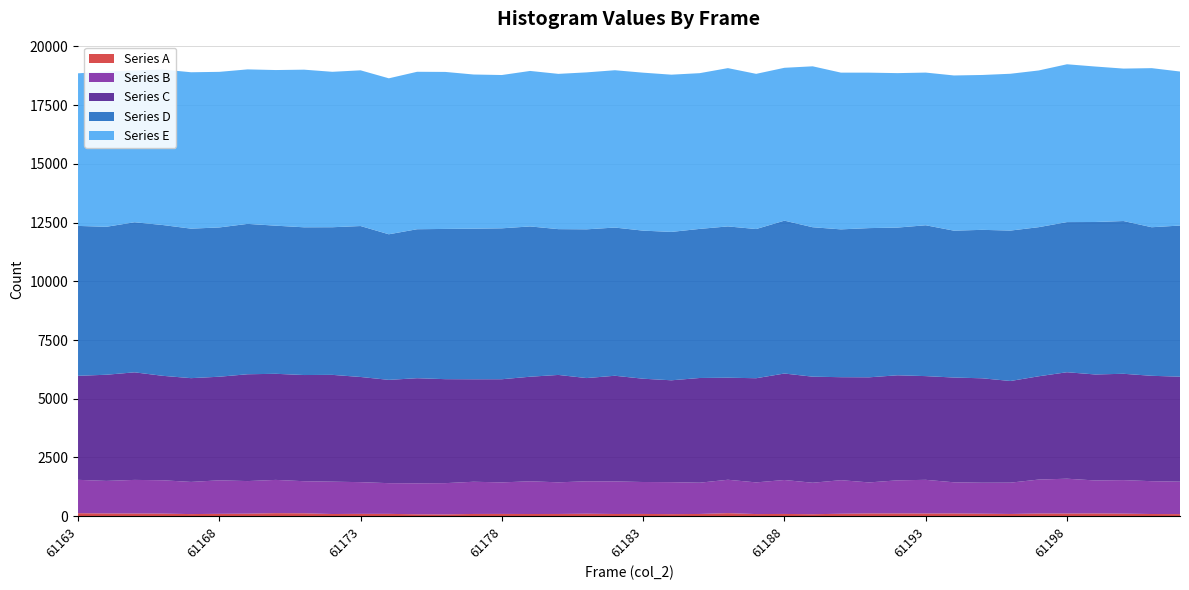

Reading left to right, what are all the values shown in this chart?

Series A: 61163=128	61164=118	61165=115	61166=111	61167=91	61168=102	61169=109	61170=130	61171=124	61172=94	61173=101	61174=100	61175=82	61176=78	61177=96	61178=98	61179=94	61180=96	61181=106	61182=95	61183=97	61184=89	61185=96	61186=130	61187=92	61188=97	61189=85	61190=105	61191=118	61192=118	61193=116	61194=117	61195=107	61196=96	61197=115	61198=115	61199=118	61200=110	61201=94	61202=89
Series B: 61163=1421	61164=1385	61165=1431	61166=1419	61167=1369	61168=1426	61169=1387	61170=1416	61171=1366	61172=1377	61173=1349	61174=1307	61175=1319	61176=1330	61177=1371	61178=1342	61179=1393	61180=1347	61181=1381	61182=1387	61183=1359	61184=1361	61185=1331	61186=1422	61187=1348	61188=1445	61189=1340	61190=1429	61191=1321	61192=1409	61193=1433	61194=1327	61195=1319	61196=1333	61197=1445	61198=1482	61199=1404	61200=1427	61201=1397	61202=1382
Series C: 61163=4428	61164=4519	61165=4579	61166=4446	61167=4417	61168=4410	61169=4547	61170=4516	61171=4520	61172=4546	61173=4477	61174=4397	61175=4474	61176=4426	61177=4363	61178=4391	61179=4451	61180=4571	61181=4394	61182=4497	61183=4397	61184=4336	61185=4457	61186=4344	61187=4434	61188=4532	61189=4515	61190=4384	61191=4474	61192=4472	61193=4415	61194=4459	61195=4445	61196=4327	61197=4397	61198=4532	61199=4512	61200=4526	61201=4486	61202=4469
Series D: 61163=6380	61164=6298	61165=6388	61166=6419	61167=6364	61168=6354	61169=6401	61170=6305	61171=6288	61172=6284	61173=6425	61174=6197	61175=6341	61176=6395	61177=6410	61178=6424	61179=6397	61180=6206	61181=6331	61182=6308	61183=6303	61184=6316	61185=6346	61186=6440	61187=6350	61188=6507	61189=6361	61190=6292	61191=6351	61192=6287	61193=6421	61194=6252	61195=6319	61196=6403	61197=6347	61198=6391	61199=6490	61200=6502	61201=6324	61202=6433
Series E: 61163=6496	61164=6606	61165=6461	61166=6619	61167=6657	61168=6623	61169=6576	61170=6625	61171=6710	61172=6616	61173=6628	61174=6639	61175=6702	61176=6683	61177=6562	61178=6525	61179=6619	61180=6609	61181=6681	61182=6697	61183=6724	61184=6693	61185=6629	61186=6738	61187=6606	61188=6507	61189=6850	61190=6672	61191=6617	61192=6575	61193=6499	61194=6606	61195=6592	61196=6675	61197=6670	61198=6718	61199=6618	61200=6489	61201=6772	61202=6556